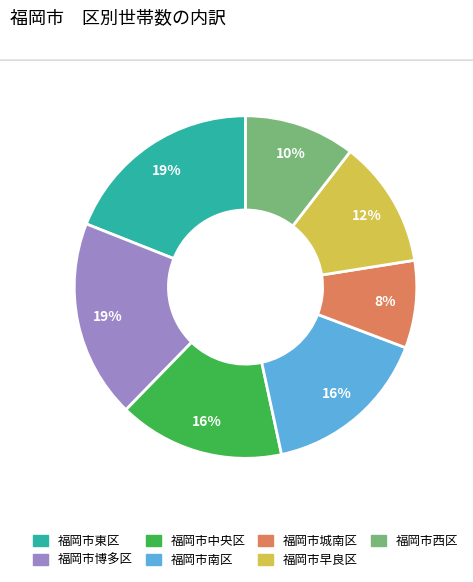

The 福岡市中央区 slice represents 8% of the pie. True or false?

False